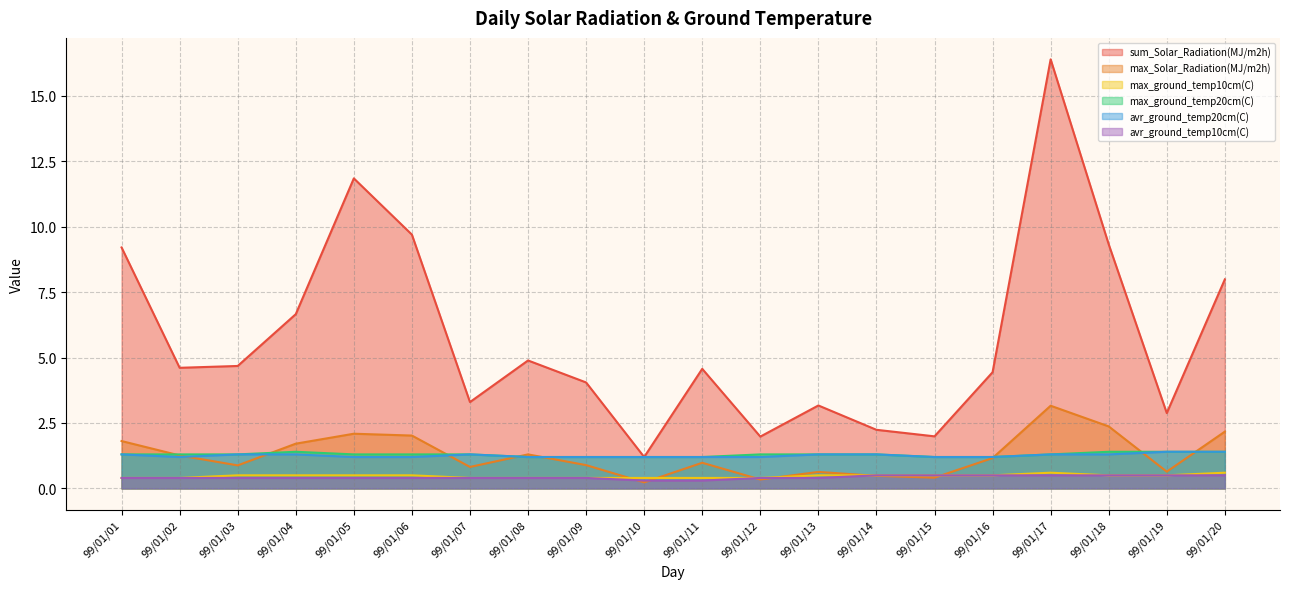

What is the total value across all series at 99/01/03?

9.1